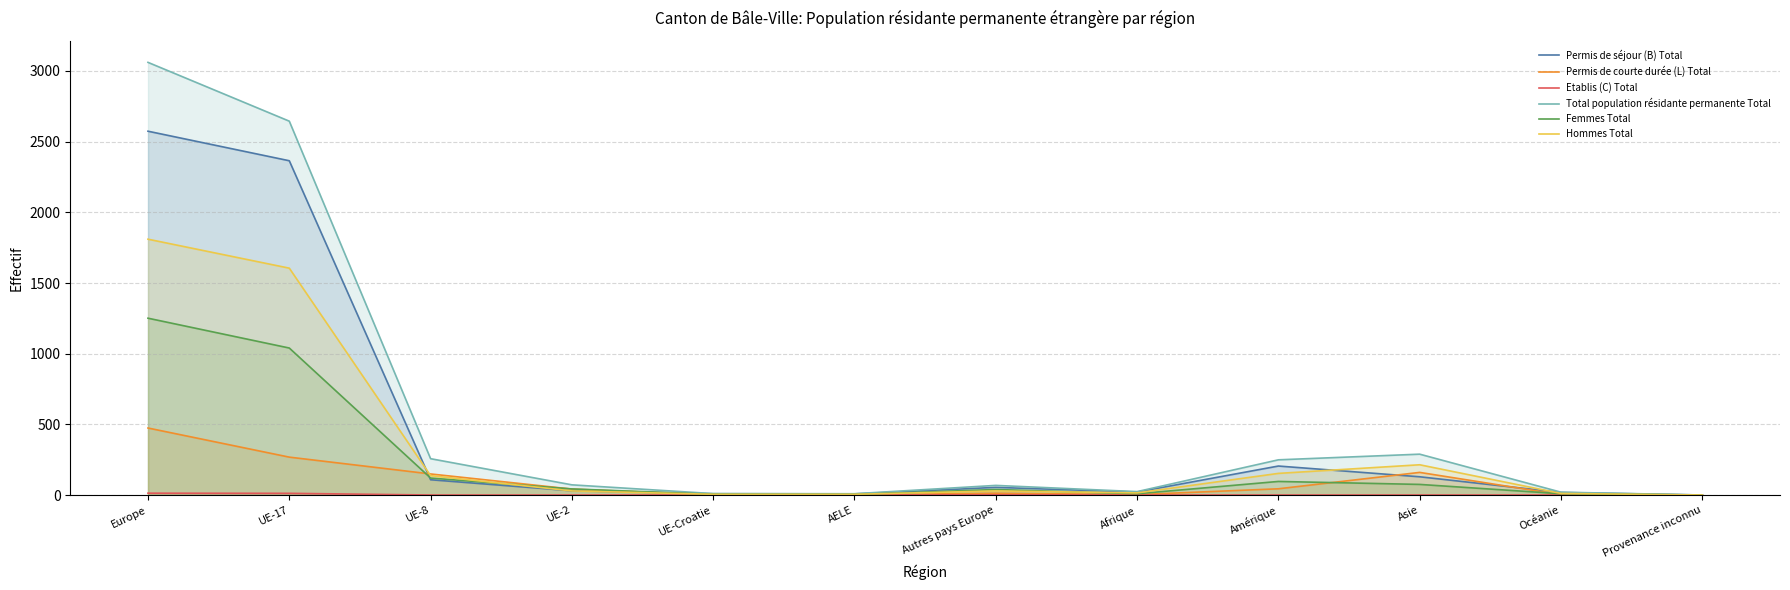

Reading right to left, list all the values displayed in this chart.

Permis de séjour (B) Total: Provenance inconnu=0	Océanie=18	Asie=129	Amérique=205	Afrique=21	Autres pays Europe=54	AELE=8	UE-Croatie=9	UE-2=30	UE-8=108	UE-17=2365	Europe=2574
Permis de courte durée (L) Total: Provenance inconnu=0	Océanie=2	Asie=160	Amérique=44	Afrique=3	Autres pays Europe=13	AELE=1	UE-Croatie=1	UE-2=42	UE-8=149	UE-17=268	Europe=474
Etablis (C) Total: Provenance inconnu=0	Océanie=0	Asie=0	Amérique=0	Afrique=0	Autres pays Europe=1	AELE=0	UE-Croatie=0	UE-2=0	UE-8=0	UE-17=12	Europe=13
Total population résidante permanente Total: Provenance inconnu=0	Océanie=20	Asie=289	Amérique=249	Afrique=24	Autres pays Europe=68	AELE=9	UE-Croatie=10	UE-2=72	UE-8=257	UE-17=2645	Europe=3061
Femmes Total: Provenance inconnu=0	Océanie=9	Asie=75	Amérique=96	Afrique=9	Autres pays Europe=39	AELE=4	UE-Croatie=5	UE-2=43	UE-8=120	UE-17=1040	Europe=1251
Hommes Total: Provenance inconnu=0	Océanie=11	Asie=214	Amérique=153	Afrique=15	Autres pays Europe=29	AELE=5	UE-Croatie=5	UE-2=29	UE-8=137	UE-17=1605	Europe=1810